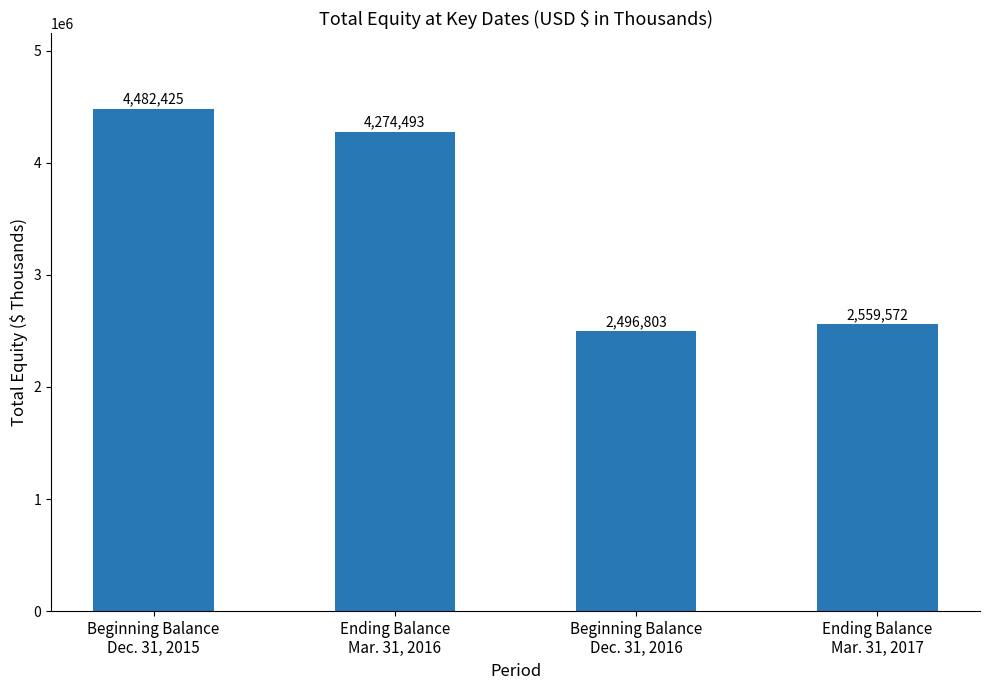

The value at Ending Balance
Mar. 31, 2016 is 1311414. True or false?

False